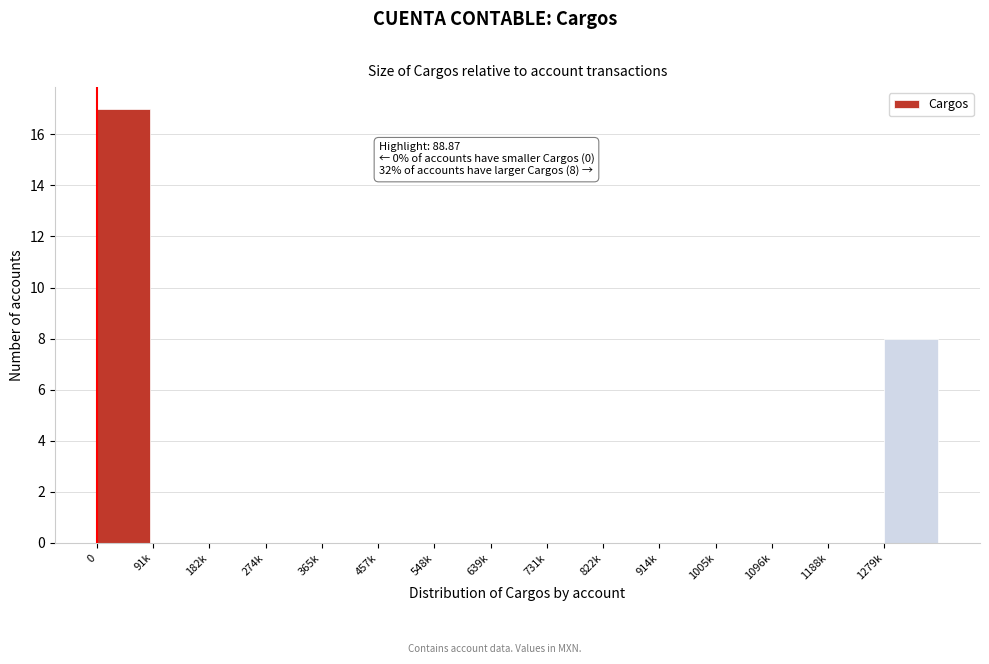

Reading right to left, transcribe all the data shown in this chart.

1279k=8	1188k=0	1096k=0	1005k=0	914k=0	822k=0	731k=0	639k=0	548k=0	457k=0	365k=0	274k=0	182k=0	91k=0	0=17